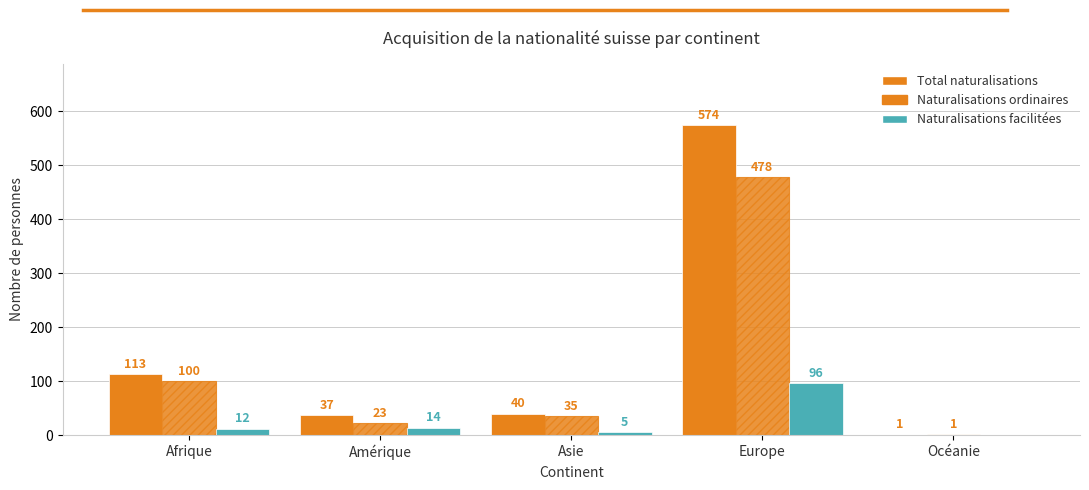

At how many categories does at least one series exceed 570?

1